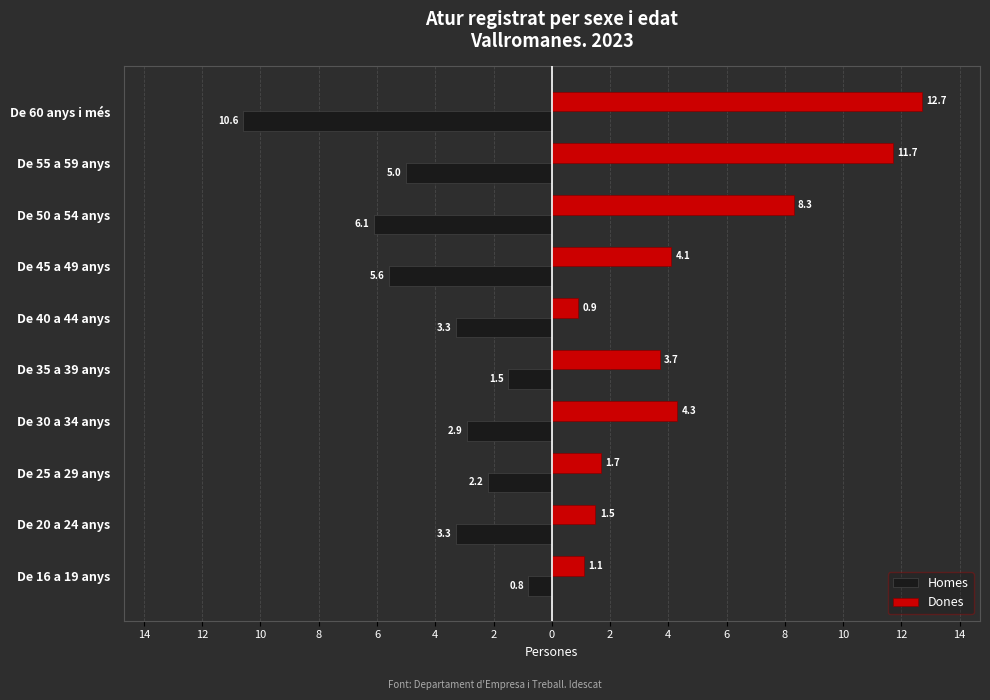

What are all the series names shown in the legend?

Homes, Dones